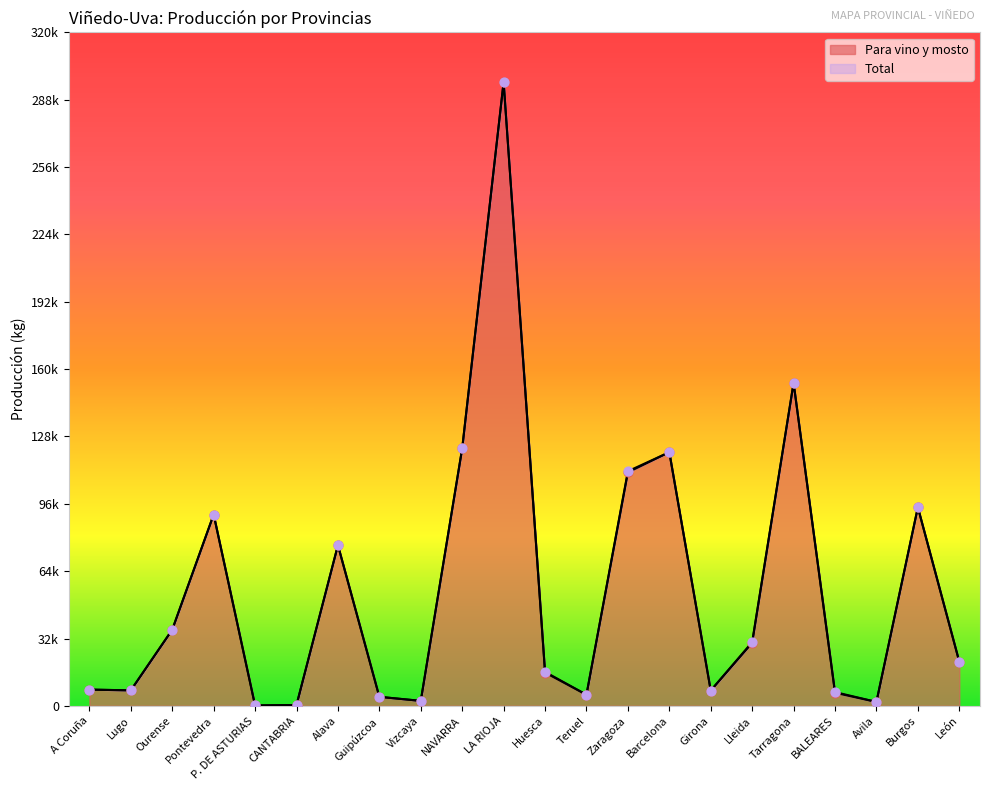

At how many categories does at least one series exceed 17535?

11